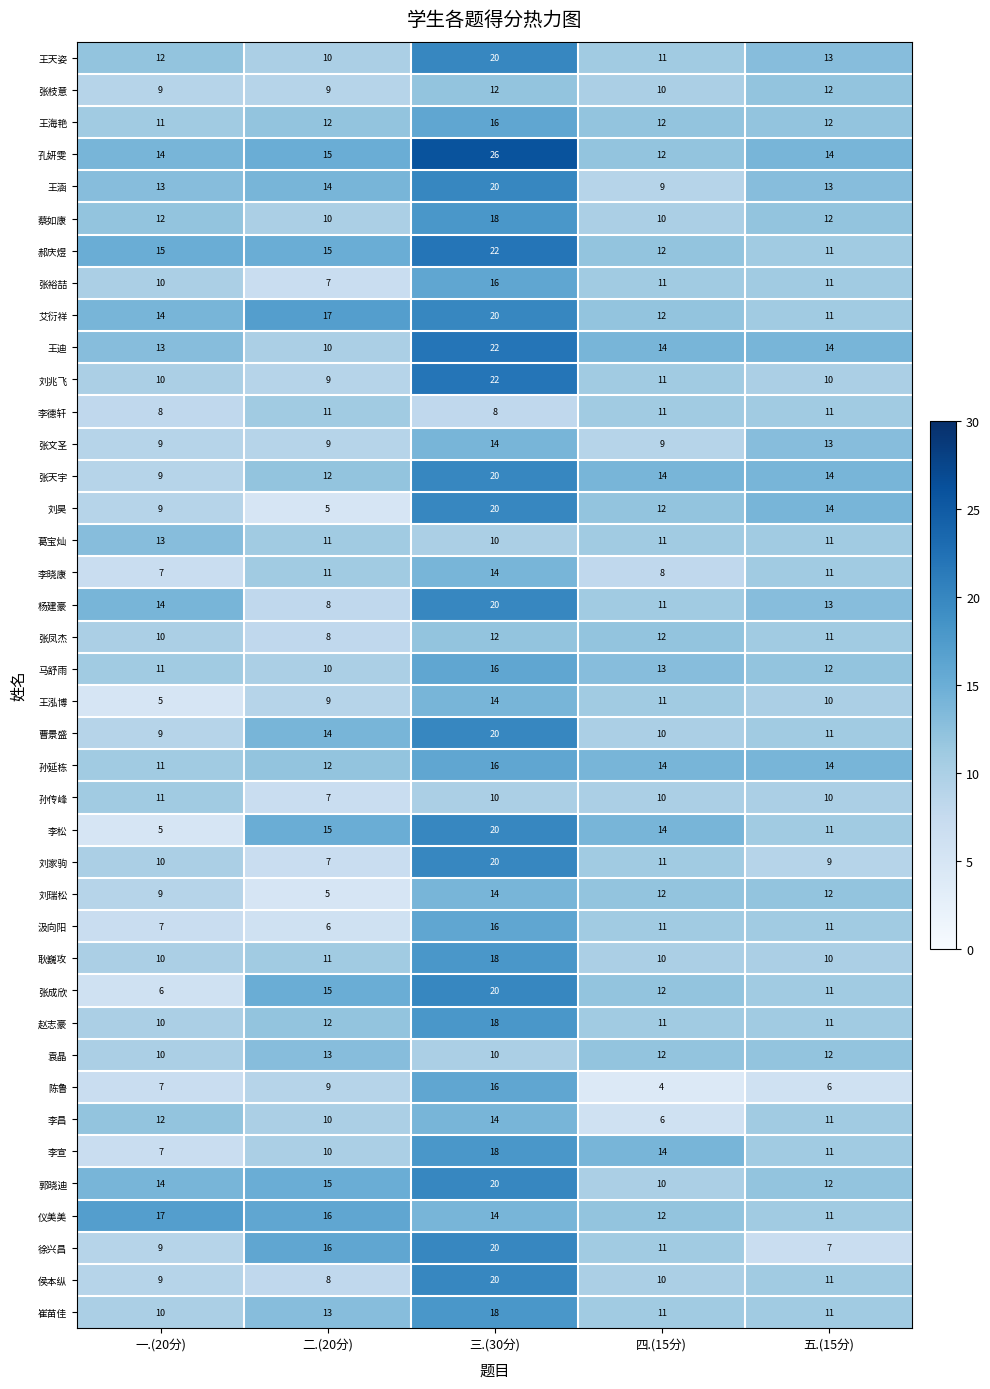

What value does the 李晓康 series have at 二.(20分)?

11